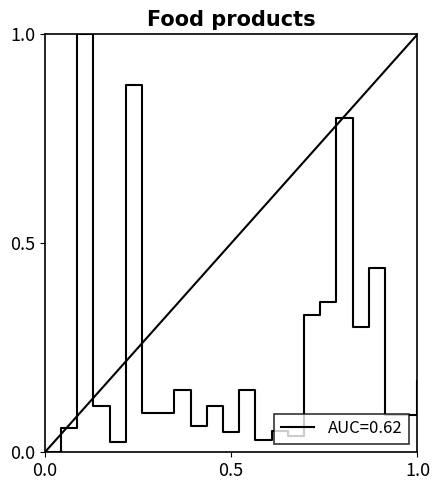

What is the difference between the maximum and minimum values?

1.0